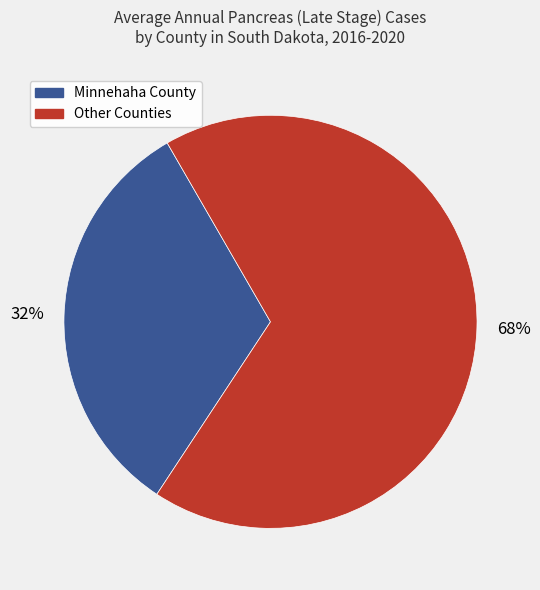

Is there a majority slice in this chart?

Yes